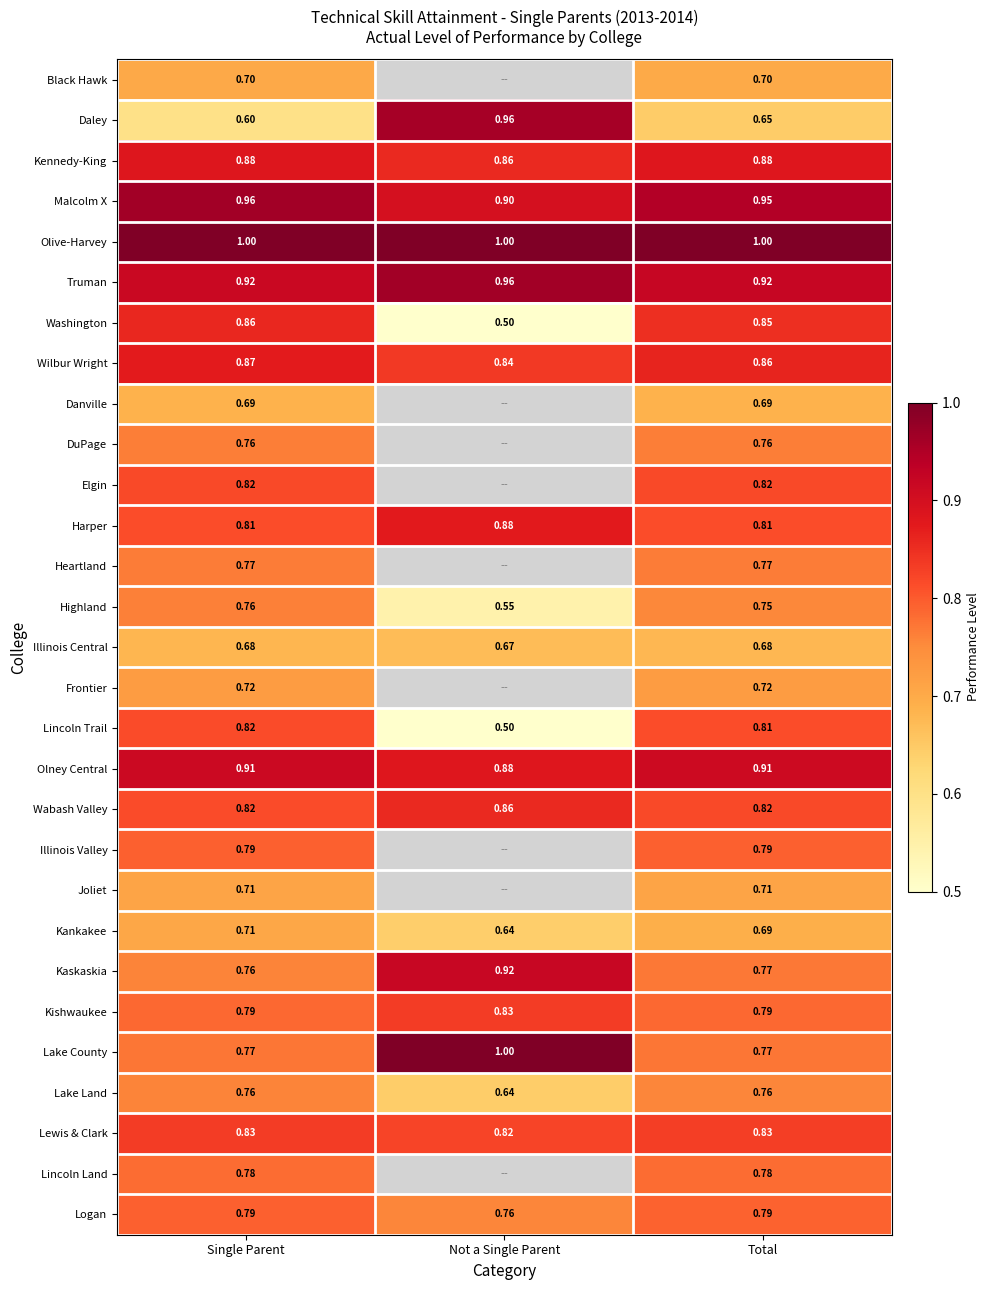

At which label is Olney Central closest to 0?

Not a Single Parent